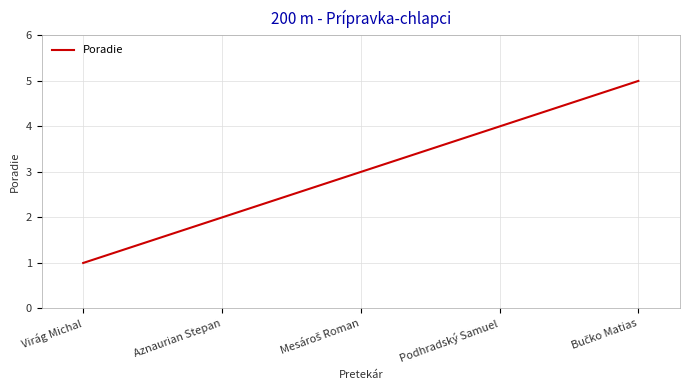

What is the difference between the maximum and minimum values?

4